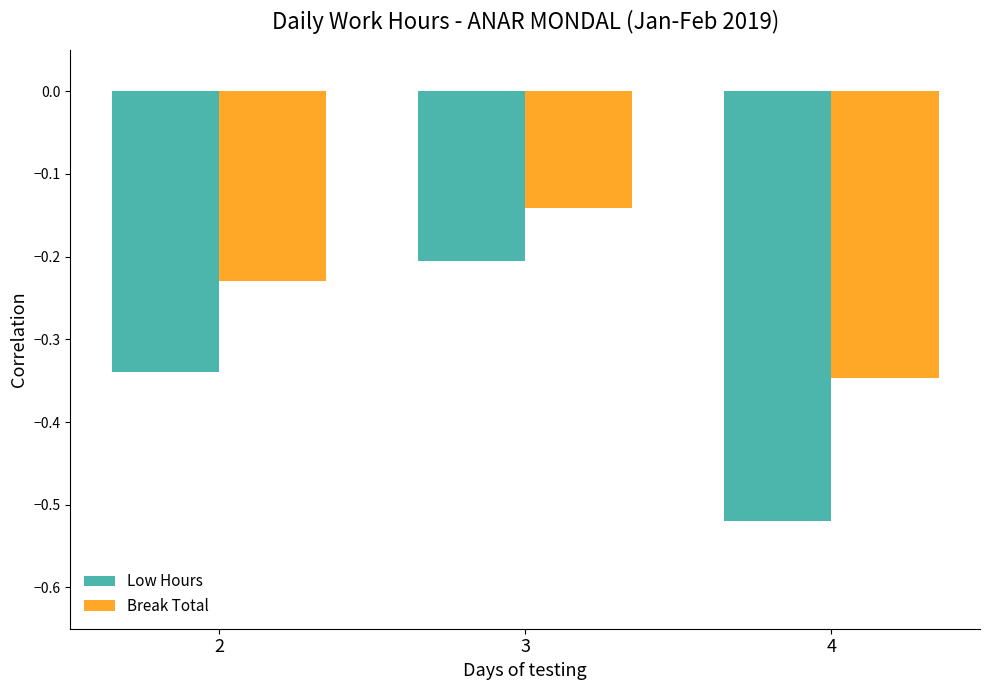

Which series has the largest total across all categories?

Break Total